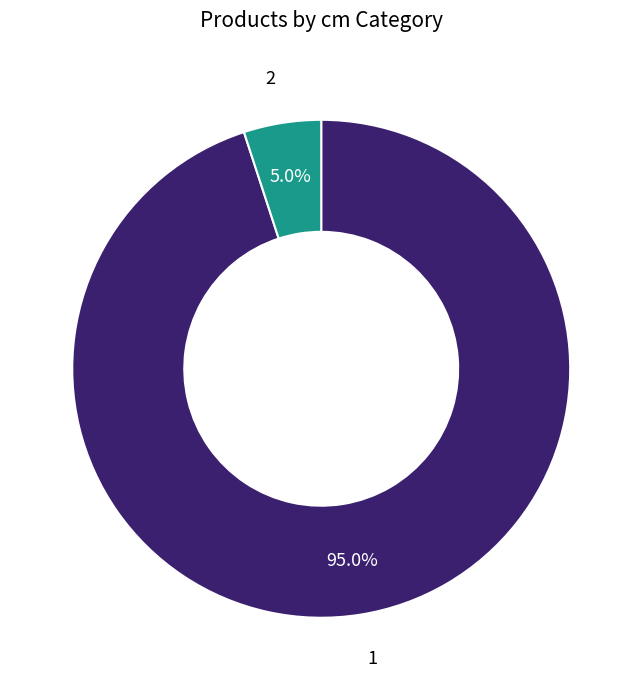

How many segments does this pie chart have?

2